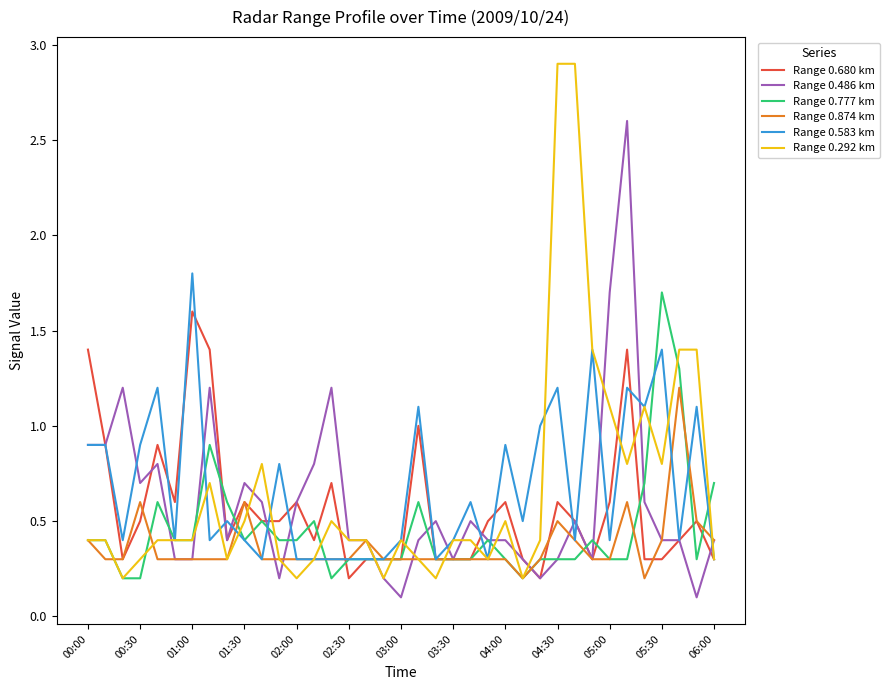

What is the difference between the maximum and minimum values in the Range 0.292 km series?

2.7